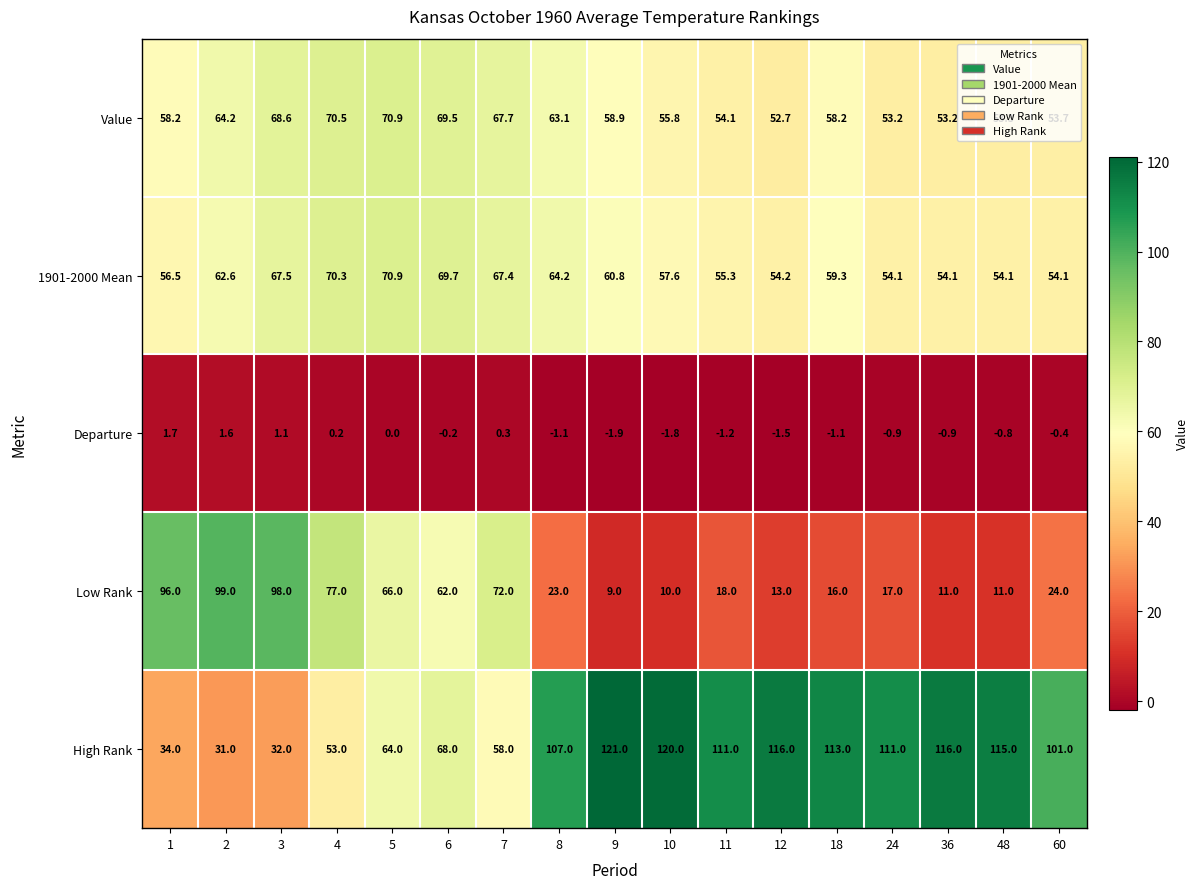

The value of High Rank at 9 is 77.7. True or false?

False